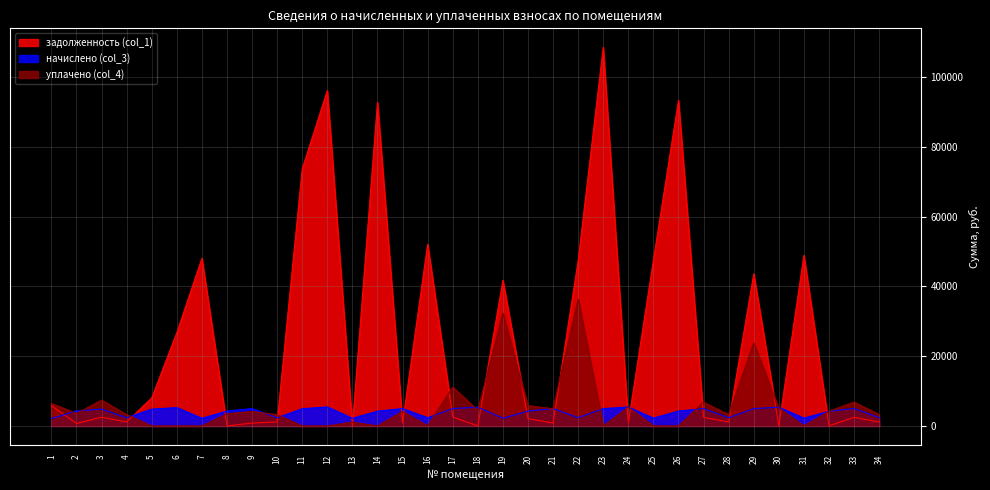

At which label is начислено (col_3) closest to 3798?

32